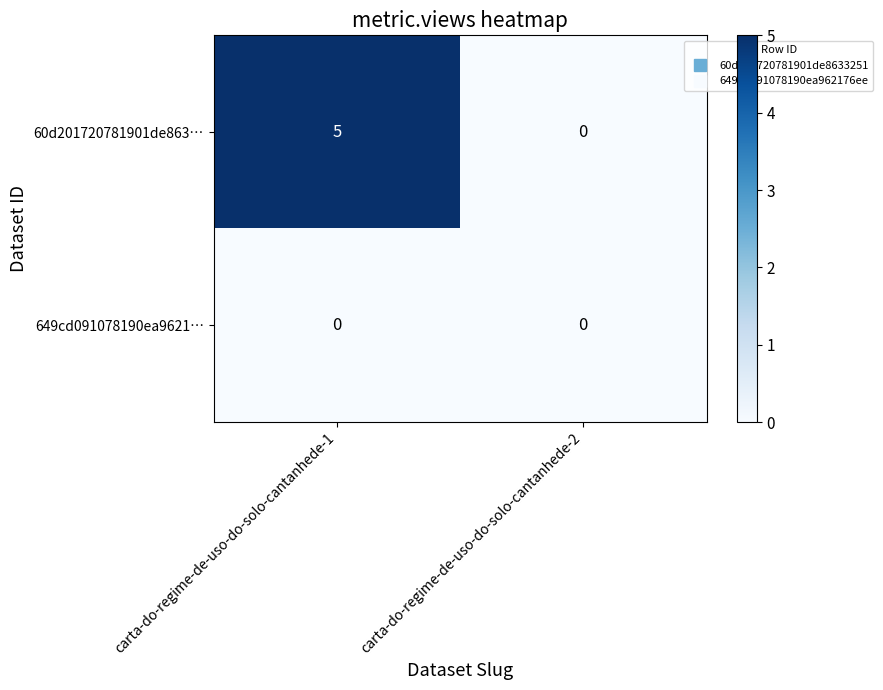

Rank the series at carta-do-regime-de-uso-do-solo-cantanhede-1 from highest to lowest value.

60d201720781901de863…, 649cd091078190ea9621…